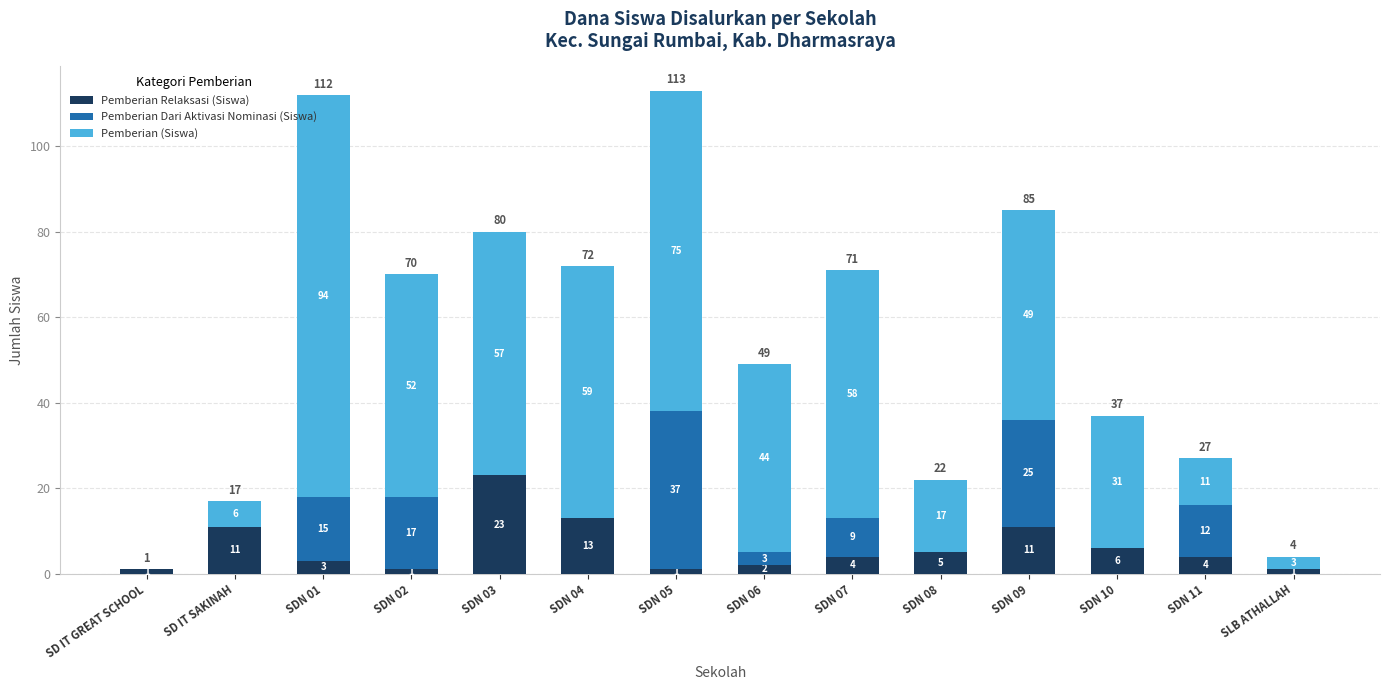

What is the total value across all series at SDN 03?

80